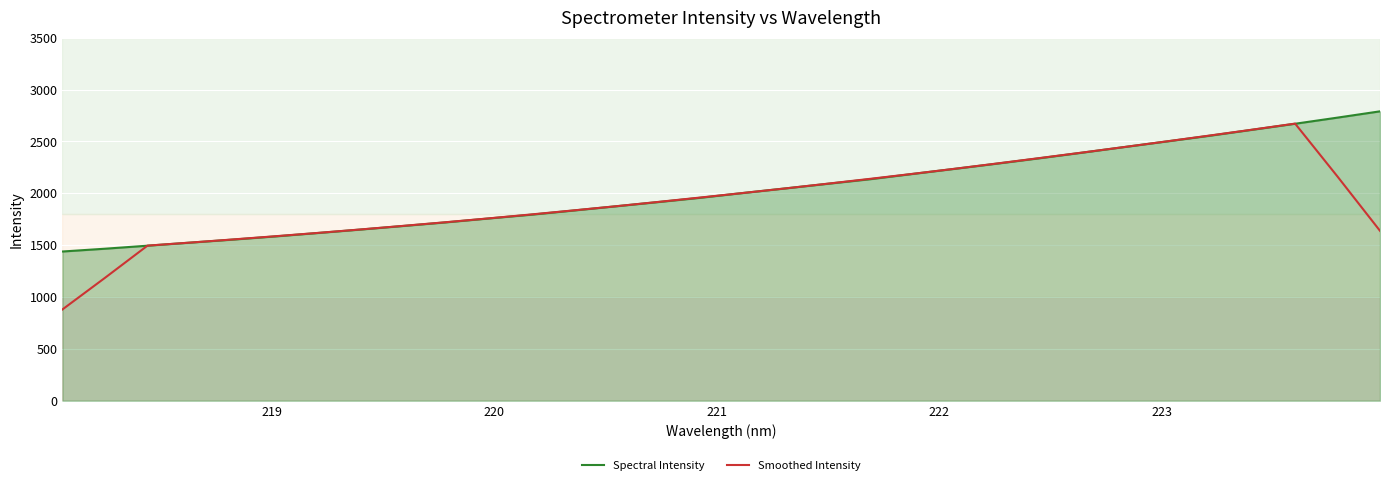

True or false: Smoothed Intensity has more than 2 points higher than both neighbors.

False